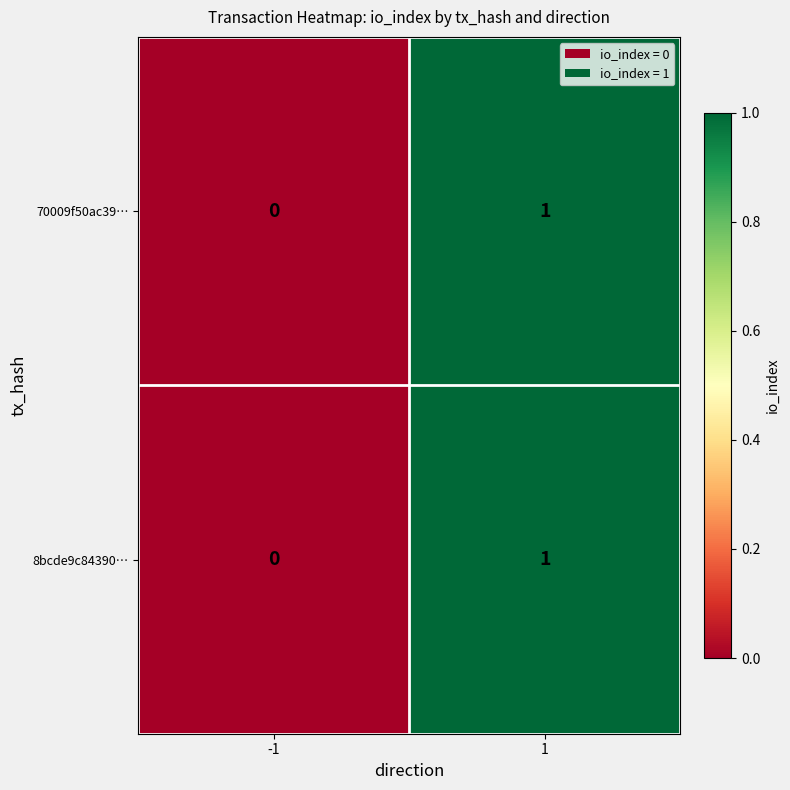

Reading left to right, transcribe all the data shown in this chart.

70009f50ac39…: -1=0	1=1
8bcde9c84390…: -1=0	1=1